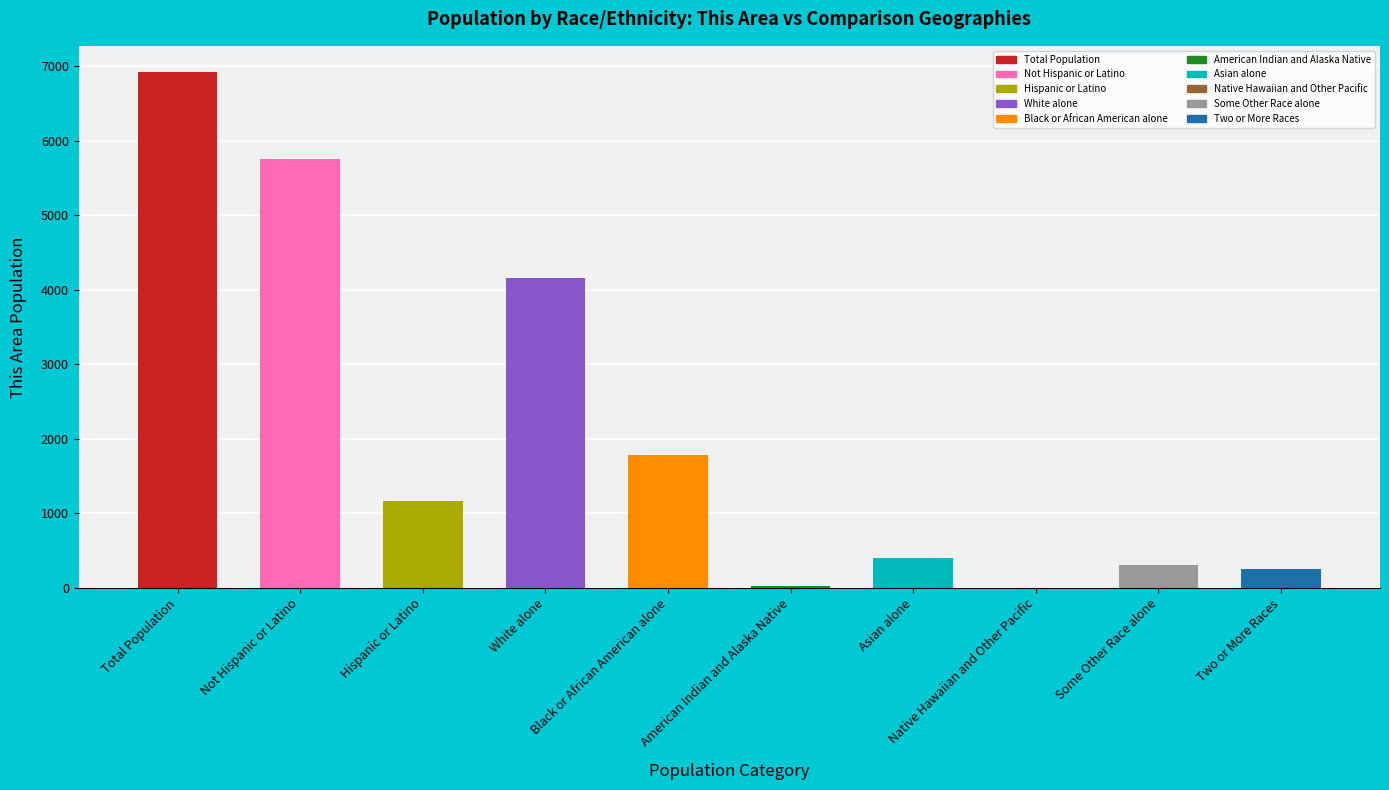

What is the average value?

2078